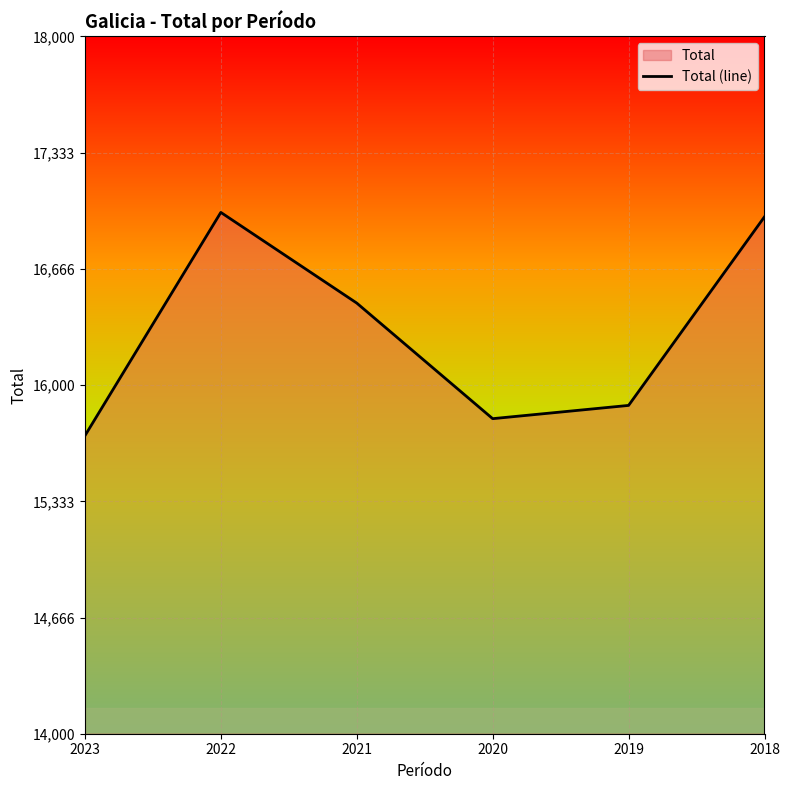

At which label does the data first exceed 16470?

2018